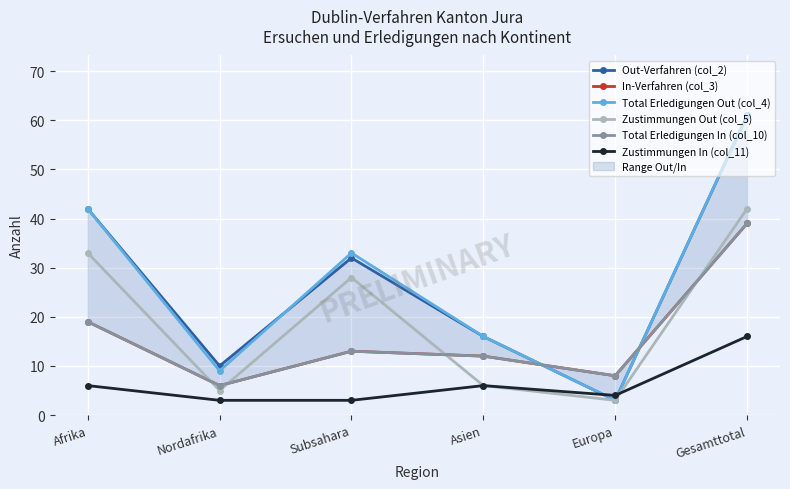

What is the difference between the Total Erledigungen Out (col_4) values at Asien and Afrika?

26